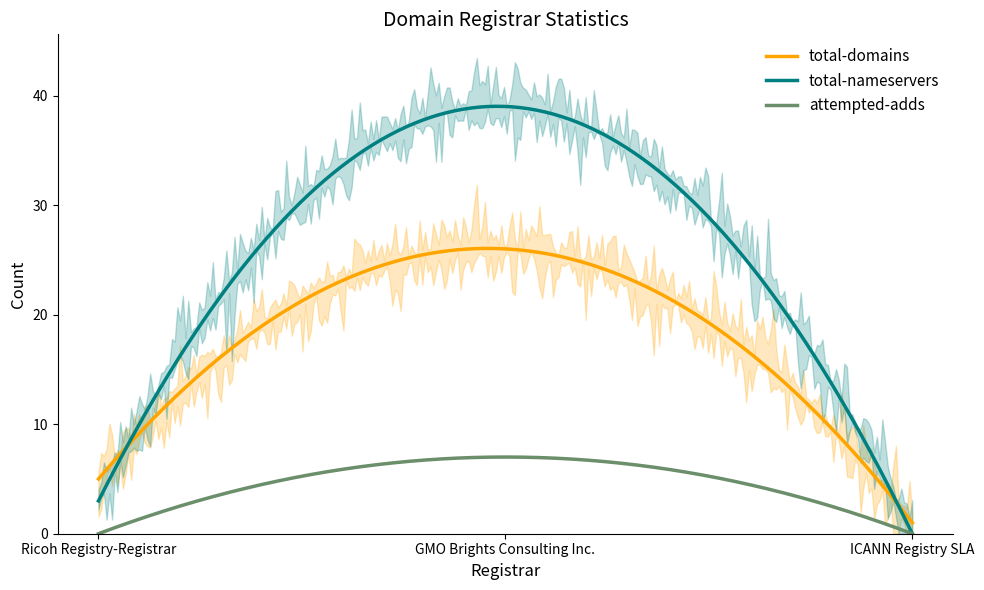

What is the difference between the maximum and minimum values in the total-nameservers series?

39